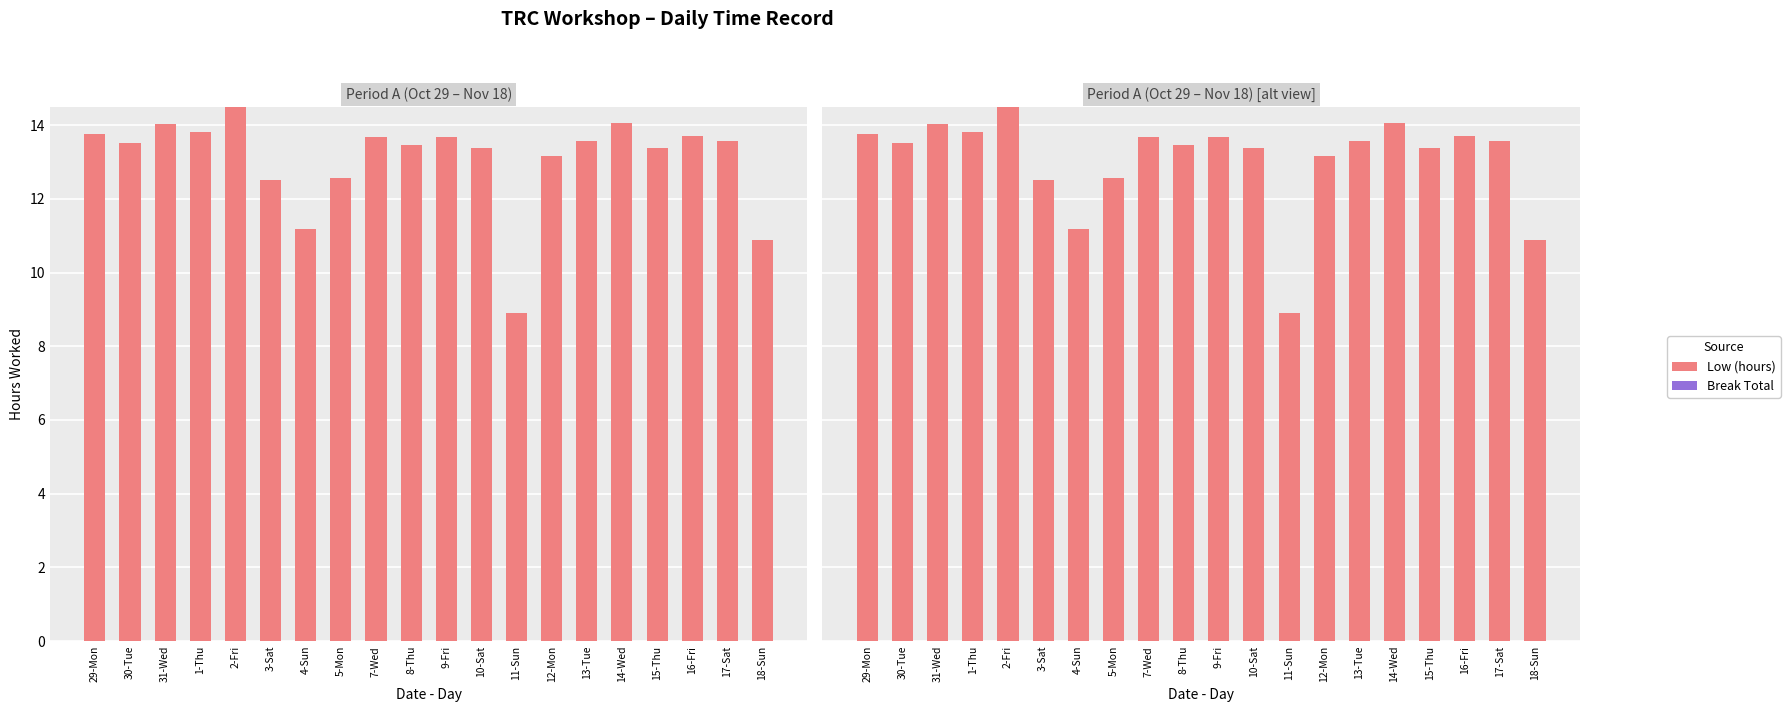

At which category is the sum across all series the highest?

2-Fri